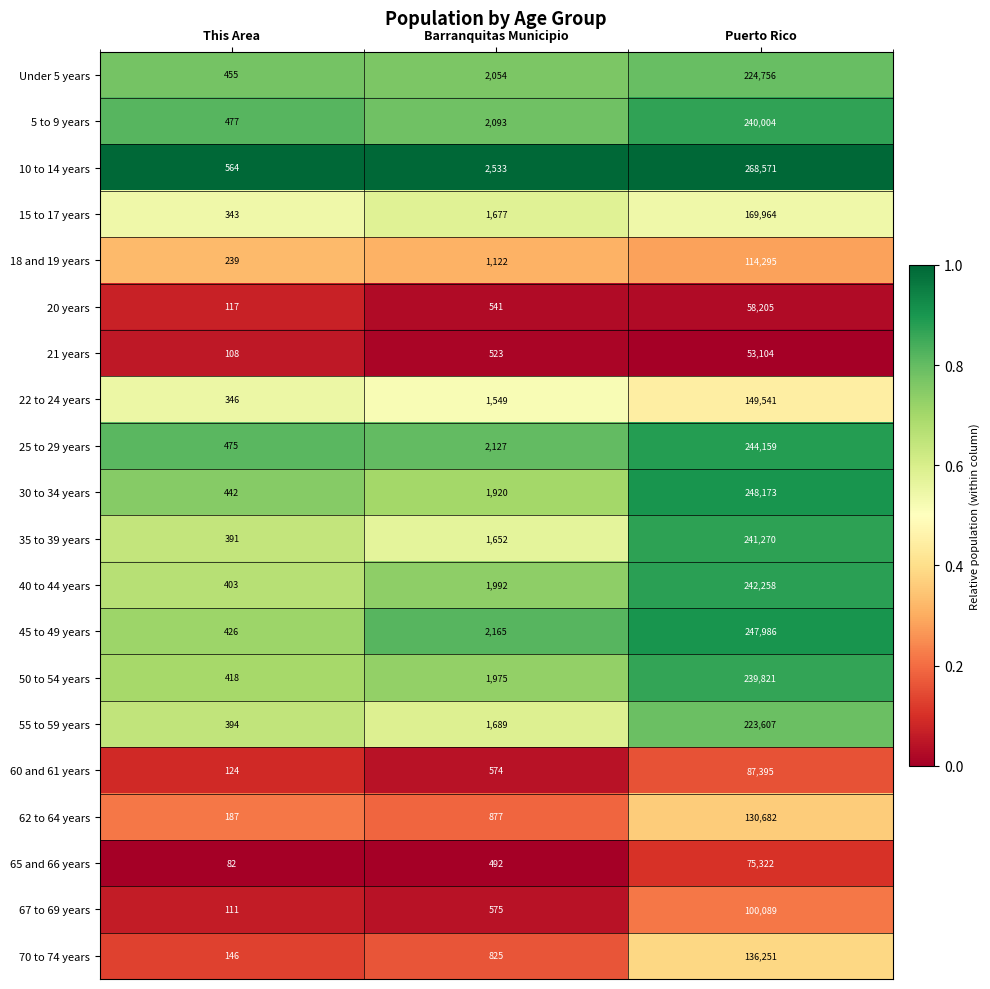

List the labels in order of 67 to 69 years value, largest first.

Puerto Rico, Barranquitas Municipio, This Area